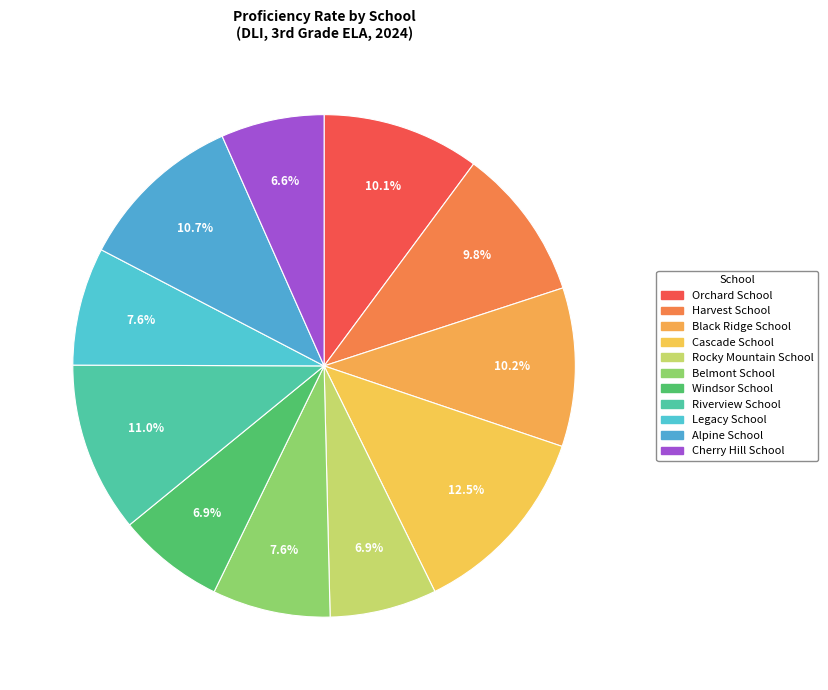

Which category has the biggest portion of the pie?

Cascade School